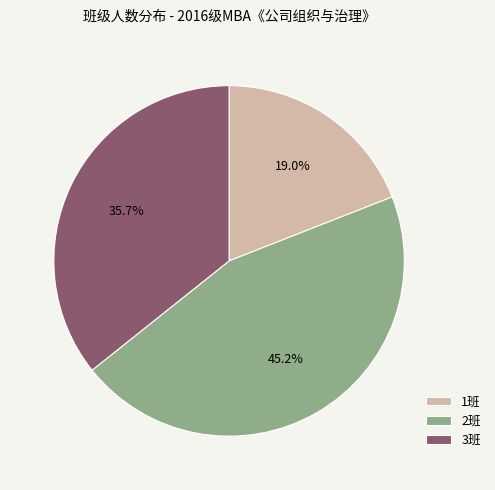

Which slice is the smallest?

1班